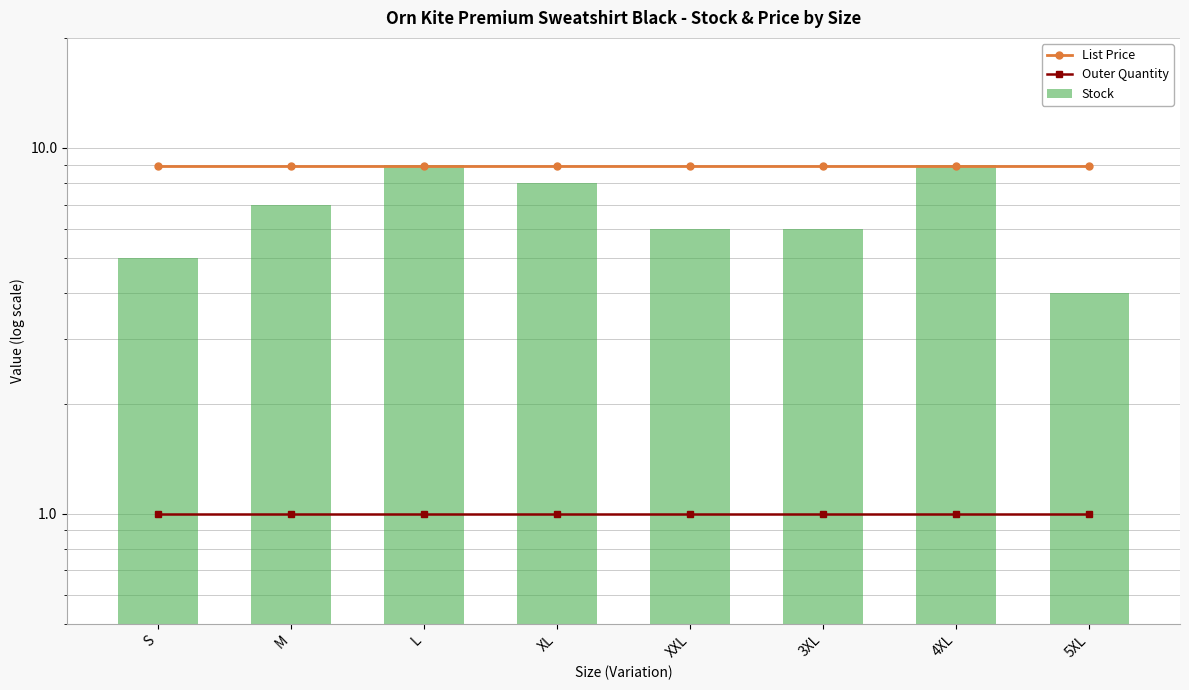

What is the maximum value for List Price?

8.9